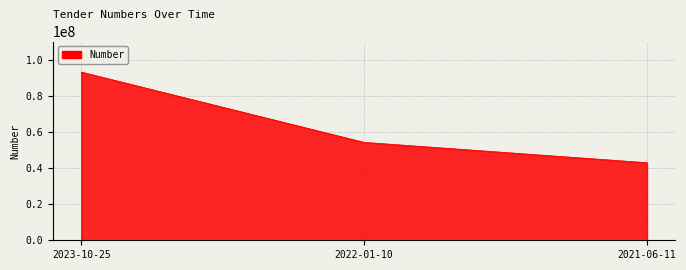

How many lines are shown in the chart?

1